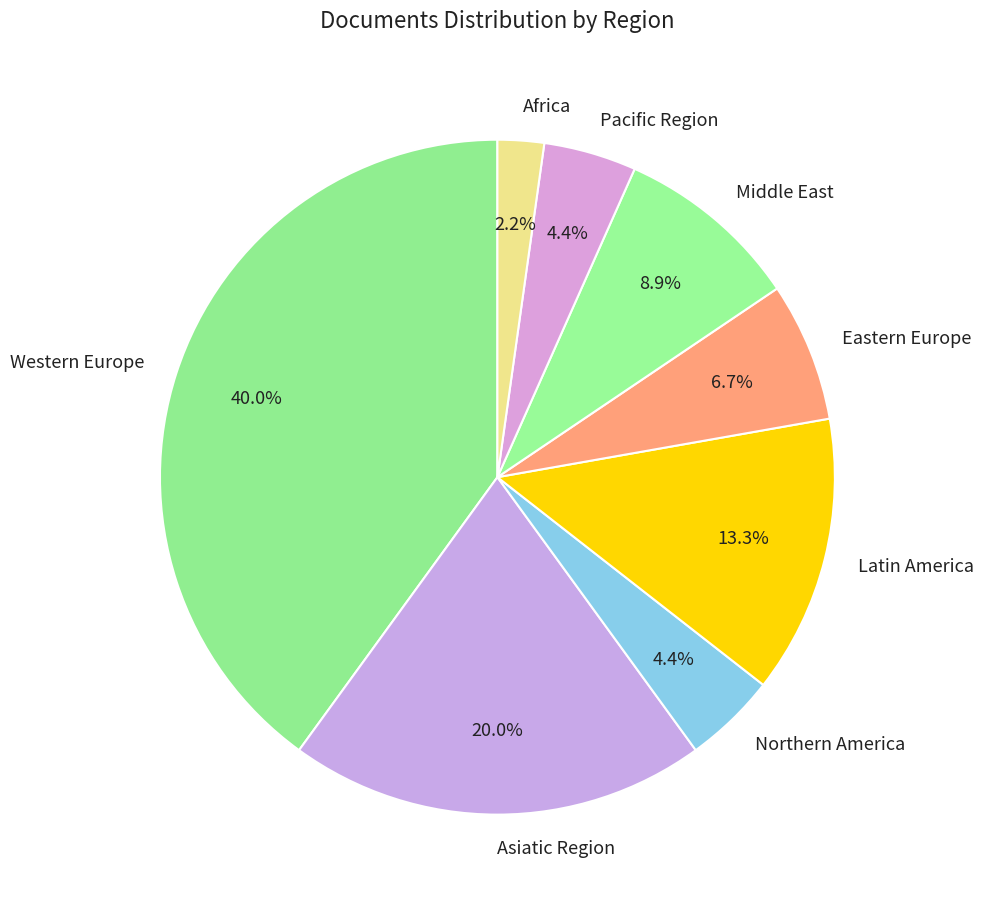

Does Middle East represent more than half of the total?

No